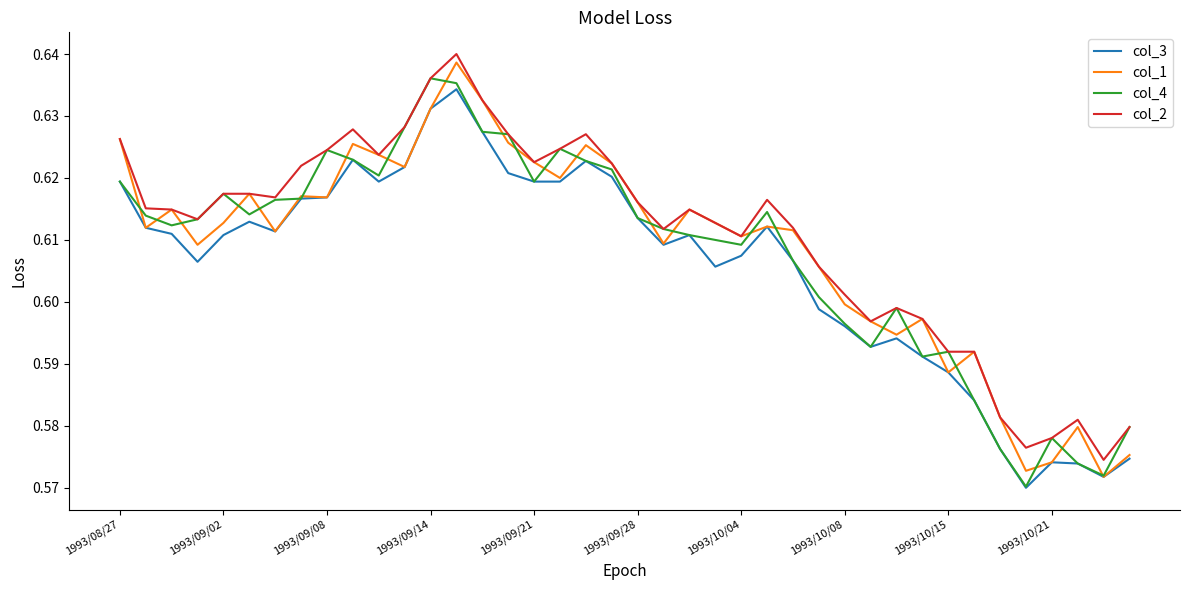

True or false: col_2 and col_3 cross at least once.

False